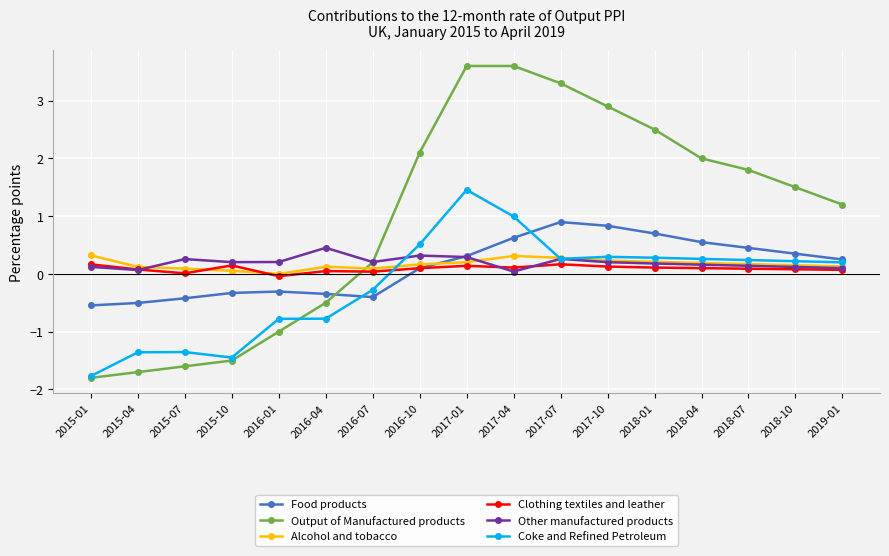

How many categories are shown in the chart?

17